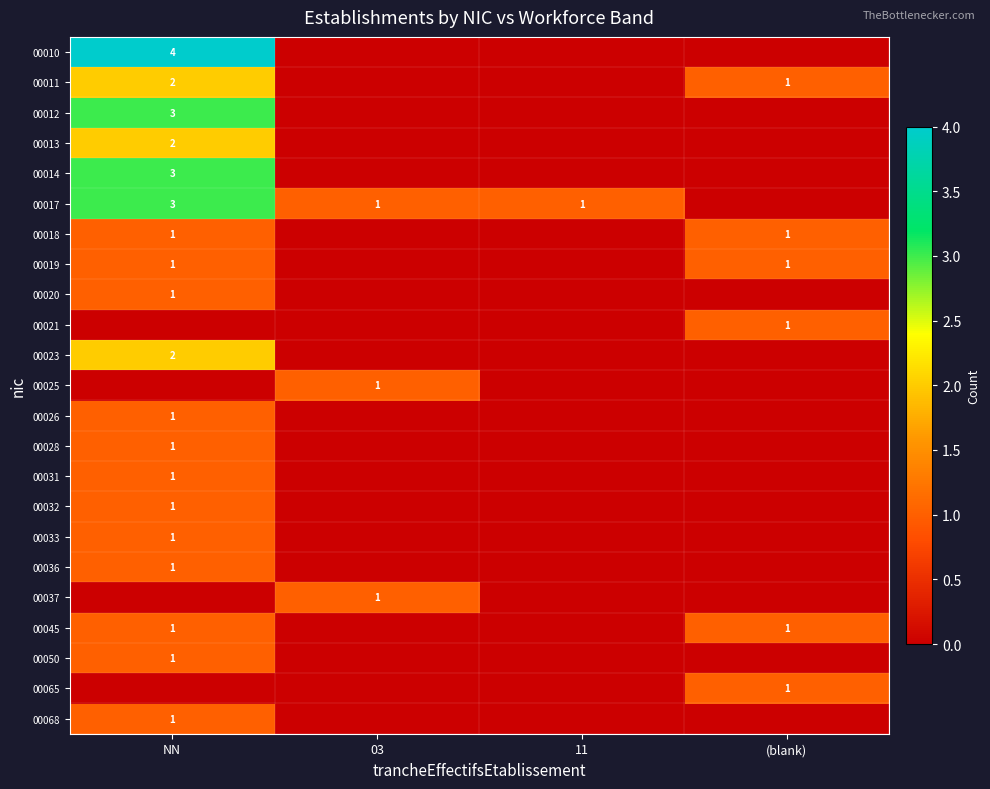

True or false: 00017 has a value of 2 at 11.

False